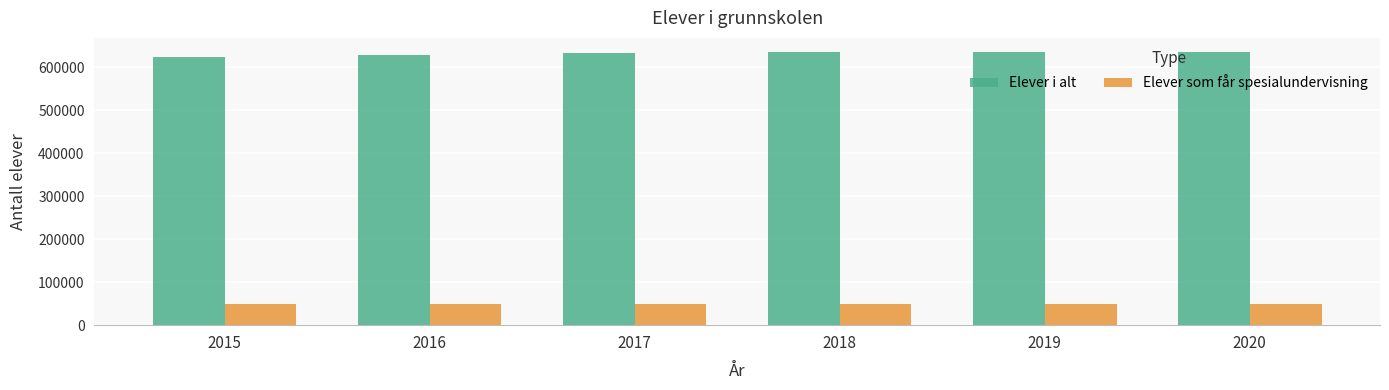

What is the sum of the Elever i alt values at 2018 and 2017?

1268761